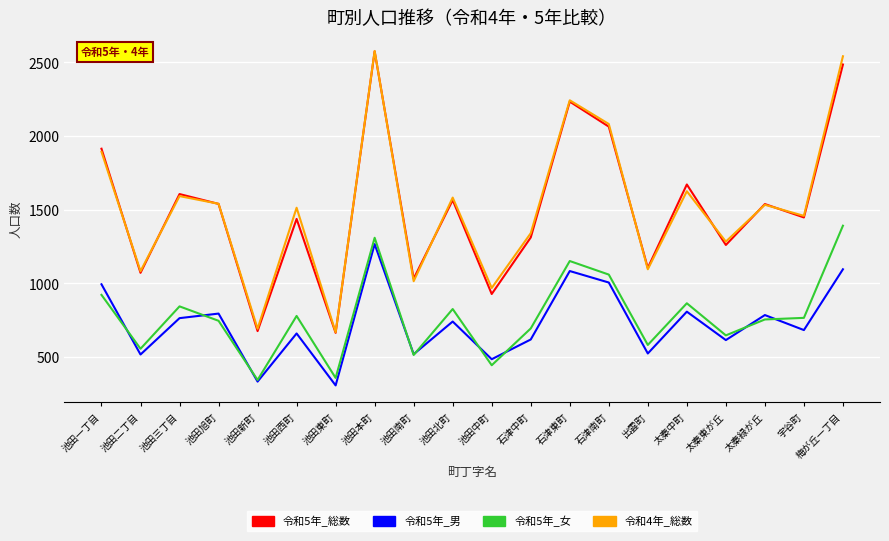

Is this an area chart (filled region under the line)?

No